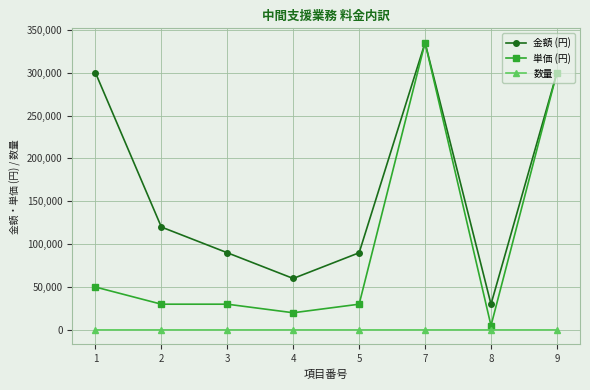

List the series in order of their overall mean, lowest first.

数量, 単価 (円), 金額 (円)